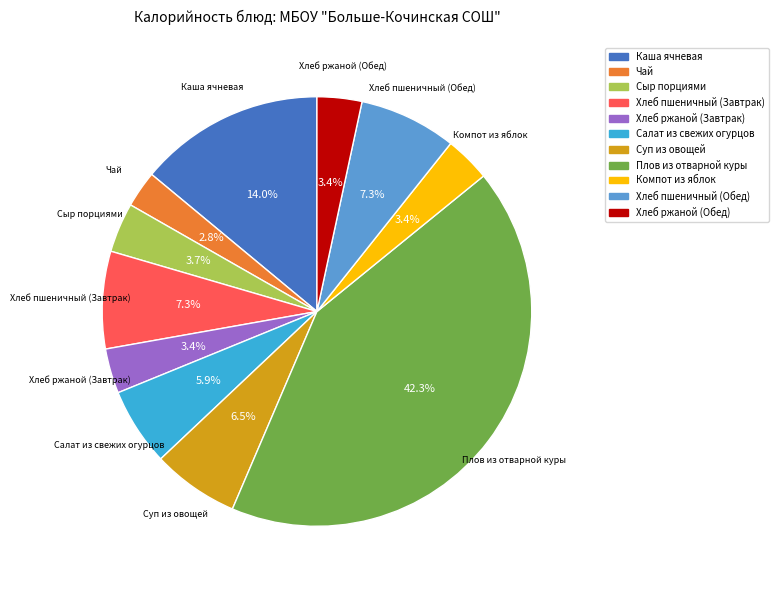

To the nearest percent, what is the difference between the Хлеб пшеничный (Обед) and Сыр порциями slice percentages?

4%